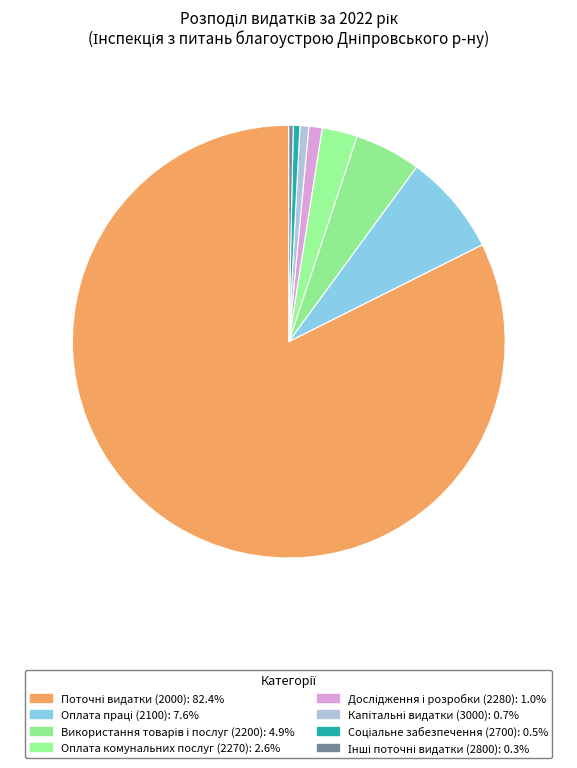

To the nearest percent, what portion does Капітальні видатки (3000) represent?

1%